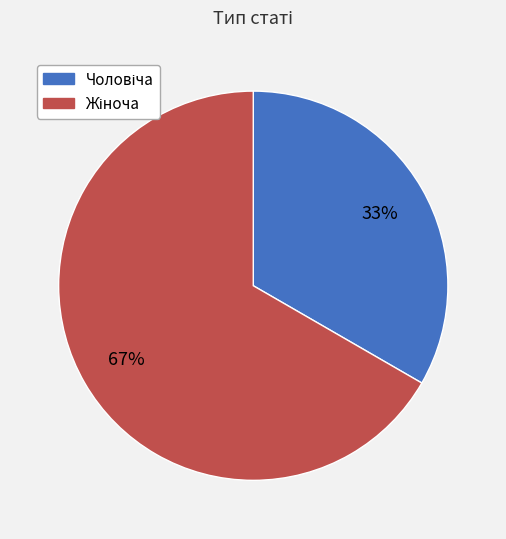

To the nearest percent, what is the average slice percentage?

50%